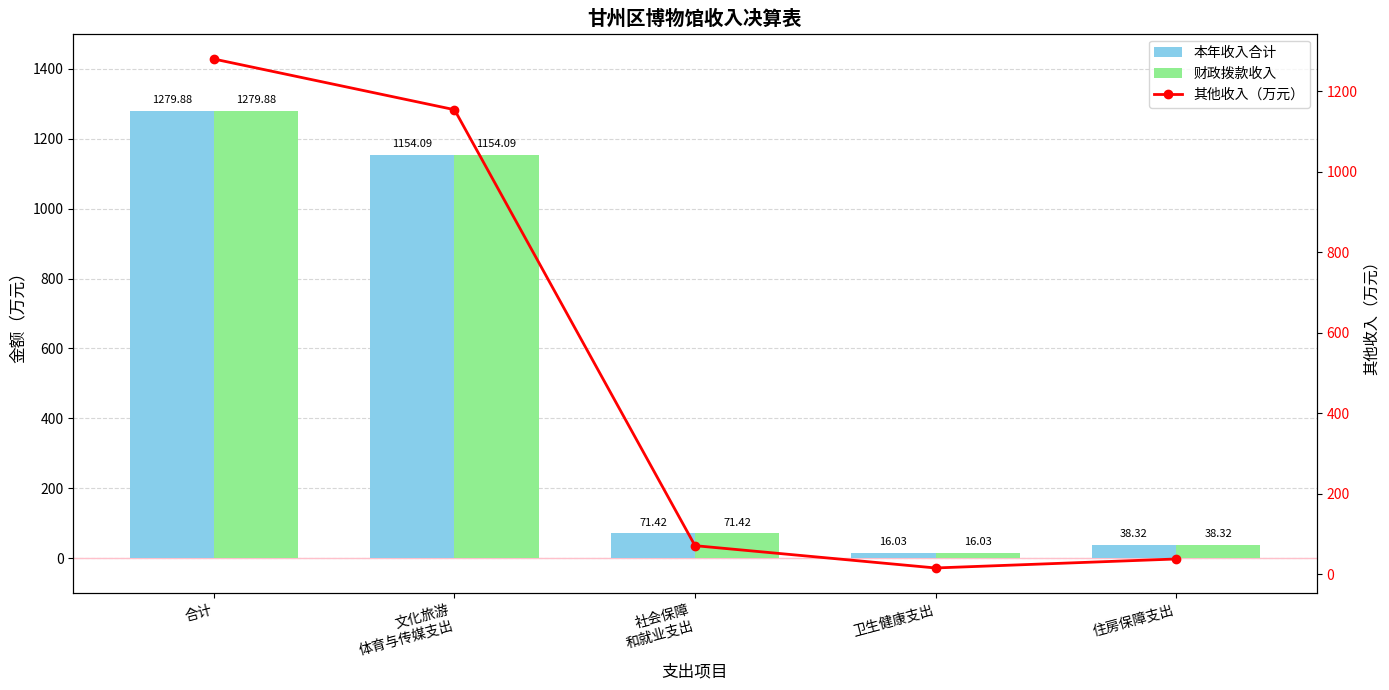

What is the total value across all series at 社会保障
和就业支出?

214.3